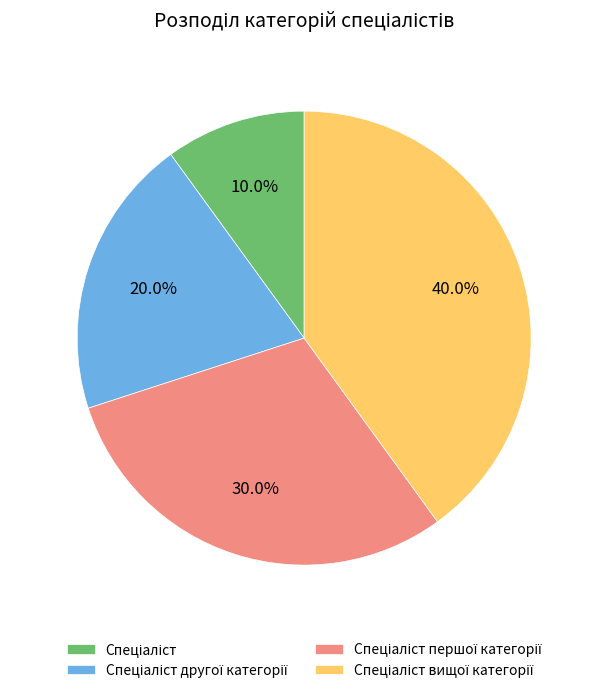

Is there a majority slice in this chart?

No